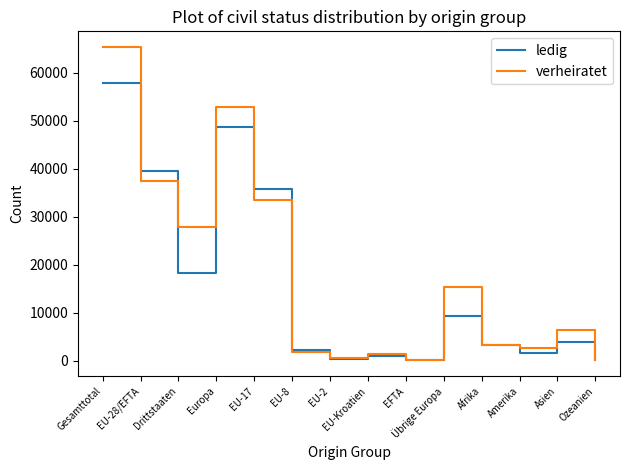

At which category is the sum across all series the highest?

Gesamttotal